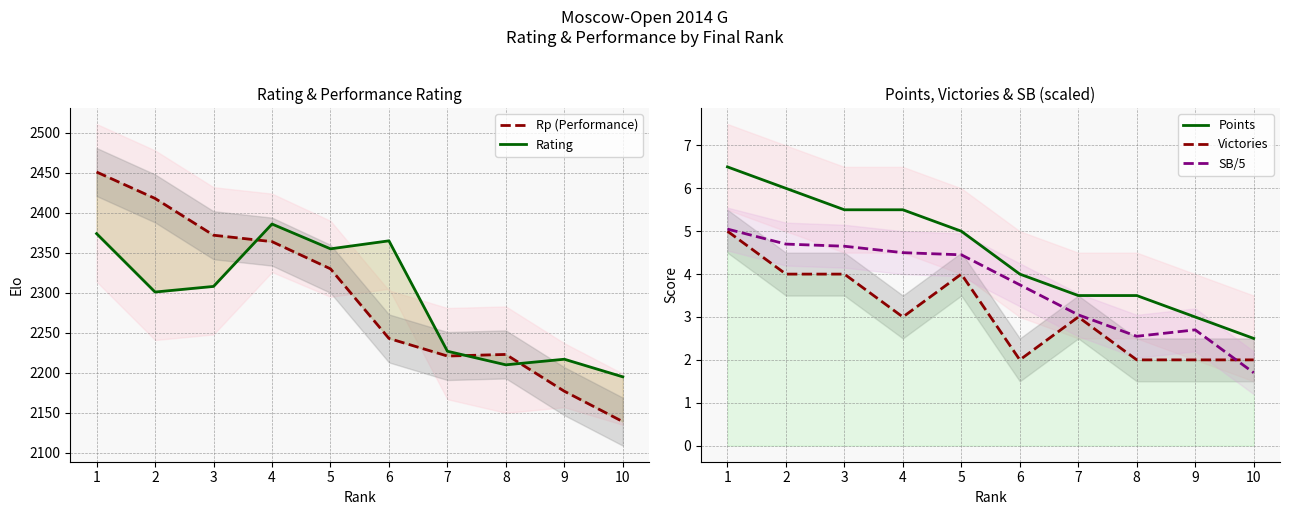

Which category has the lowest value in the Rating series?

10